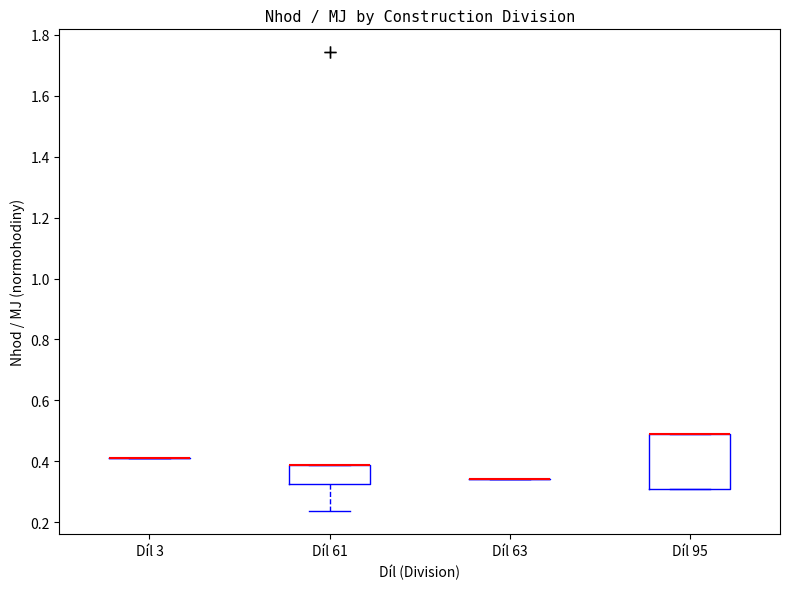

Reading left to right, read every box against the y-axis: the position of its median line, the range the box covers, and the ends of its whiskers. The values are not printed on the chart, so give them approximately, as read against the axis.

Díl 3: box collapsed to a line at 0.42, whiskers 0.42 to 0.42
Díl 61: median 0.38 (drawn on the box's upper edge), box 0.32 to 0.38, whiskers 0.24 to 0.38
Díl 63: box collapsed to a line at 0.34, whiskers 0.34 to 0.34
Díl 95: median 0.48 (drawn on the box's upper edge), box 0.30 to 0.48, whiskers 0.30 to 0.48